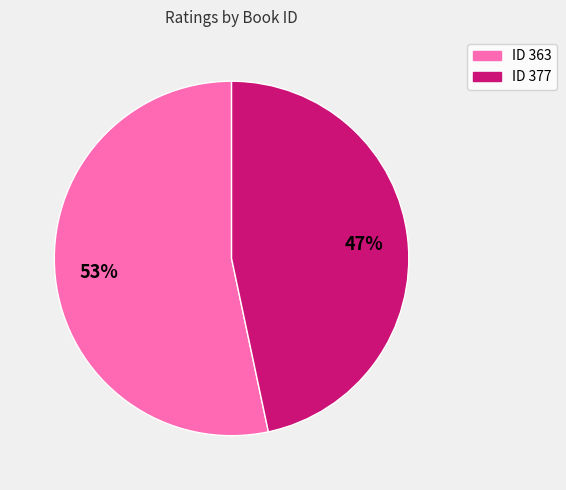

To the nearest percent, what is the average slice percentage?

50%